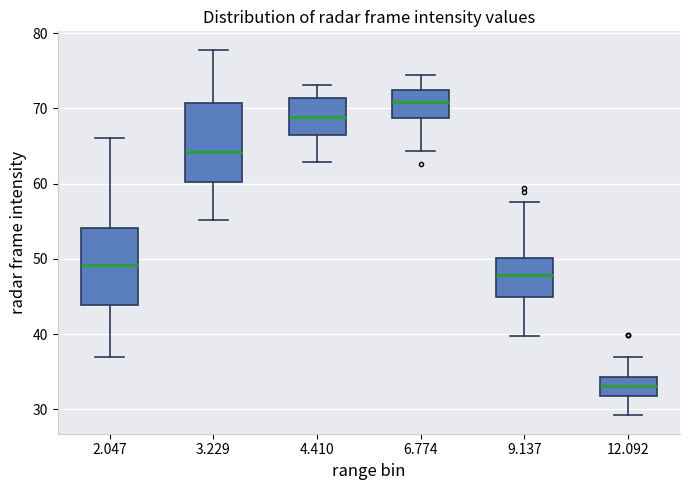

Reading left to right, transcribe this box plot: for each box, give where its median line is, the range the box spans, and where its two whiskers end, as read against the y-axis. The values are not printed on the chart, so give them approximately, as read against the axis.

2.047: median 49, box 44 to 54, whiskers 37 to 66
3.229: median 64, box 60 to 71, whiskers 55 to 78
4.410: median 69, box 66 to 71, whiskers 63 to 73
6.774: median 71, box 69 to 72, whiskers 64 to 74
9.137: median 48, box 45 to 50, whiskers 40 to 58
12.092: median 33, box 32 to 34, whiskers 29 to 37